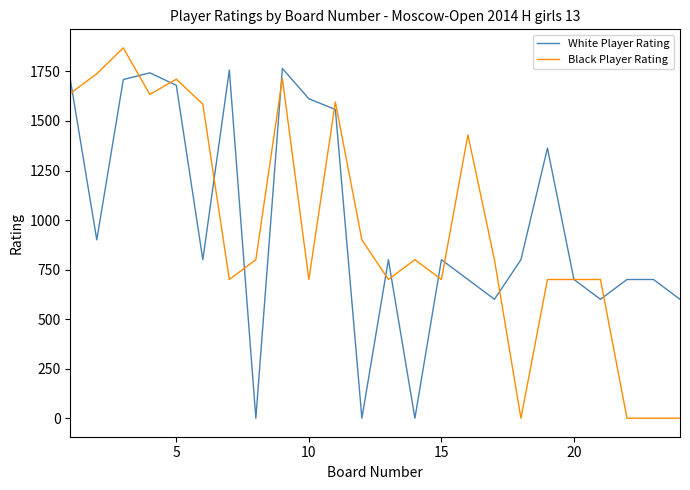

Which series has the largest range (max minus min)?

Black Player Rating